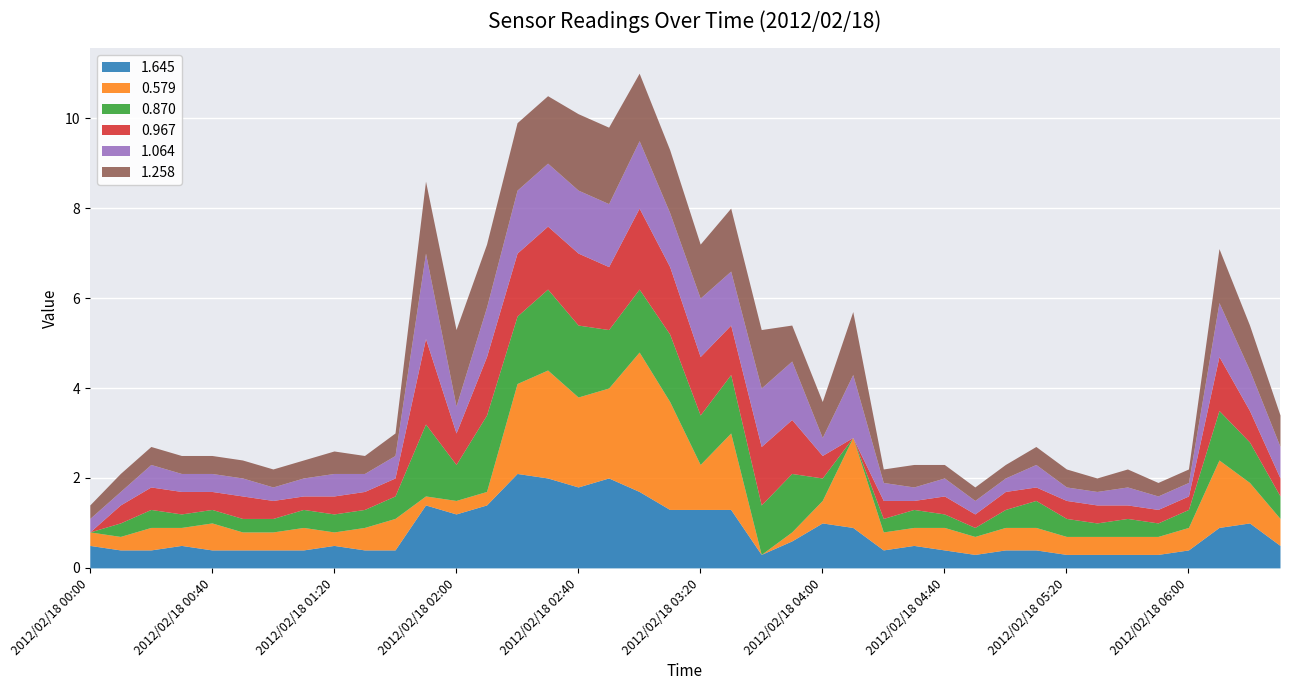

At which category does 0.870 reach its first local valley?

2012/02/18 02:00